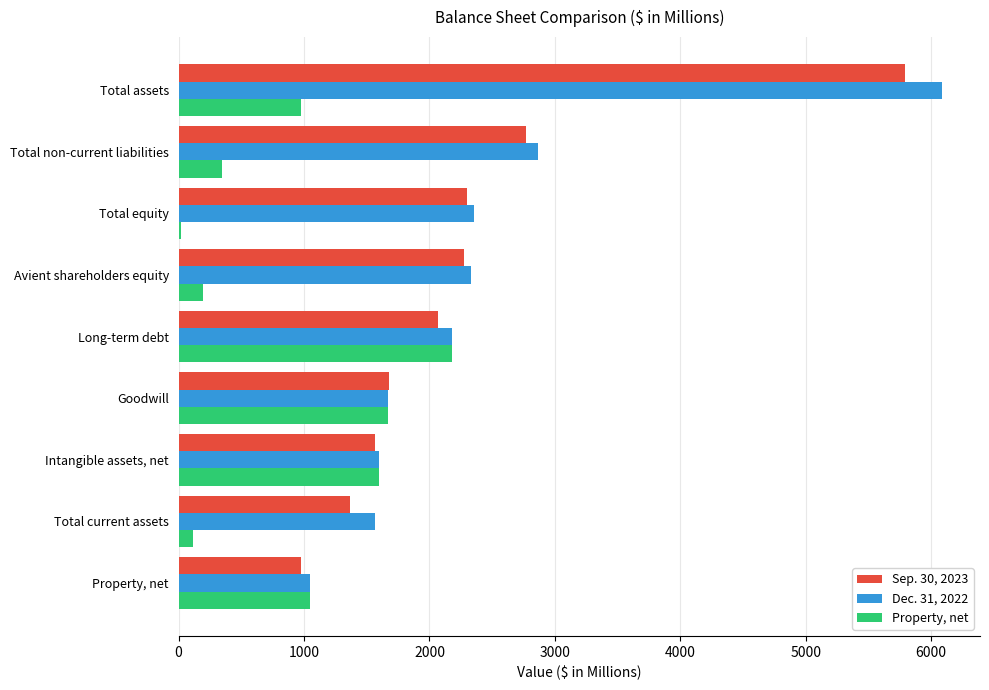

Between Goodwill and Total equity, which series saw the biggest shift?

Property, net